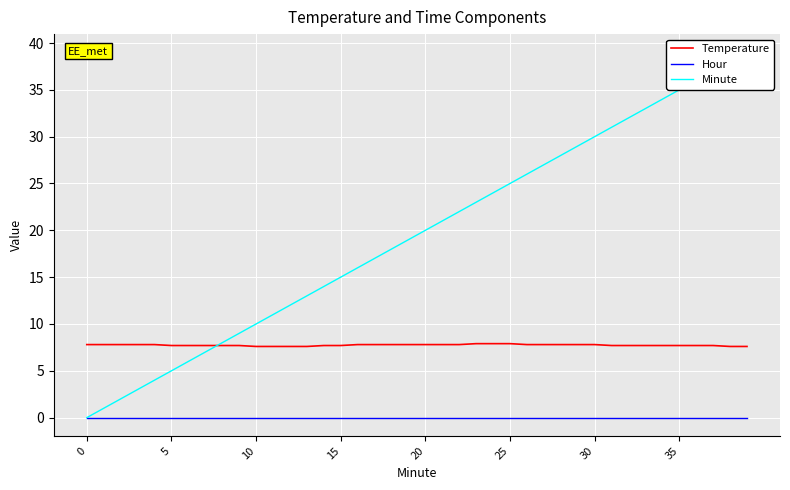

What is the label of the 3rd point from the right?

37